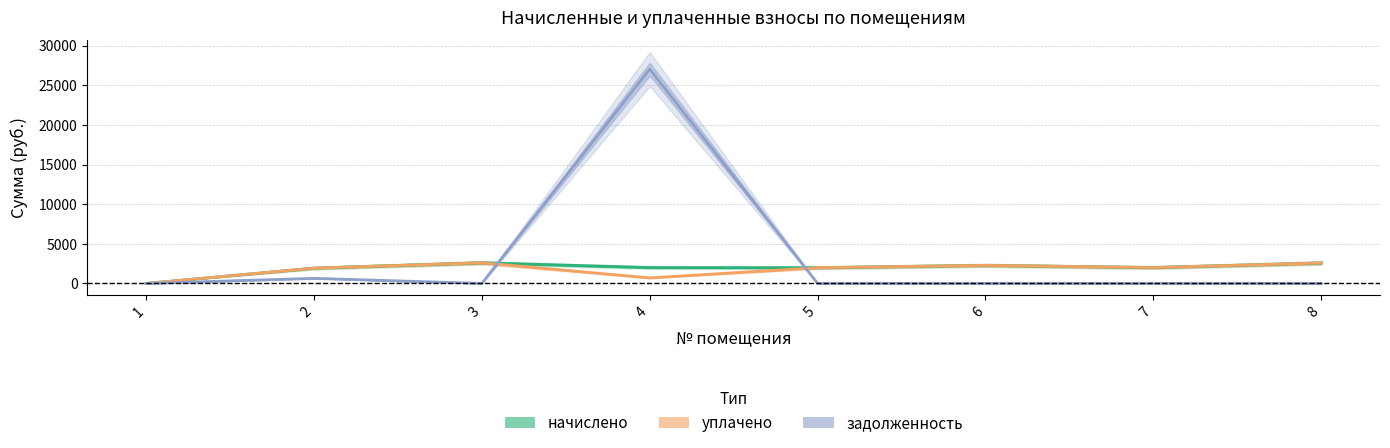

Is it true that уплачено equals 1932.0 at 2?

True